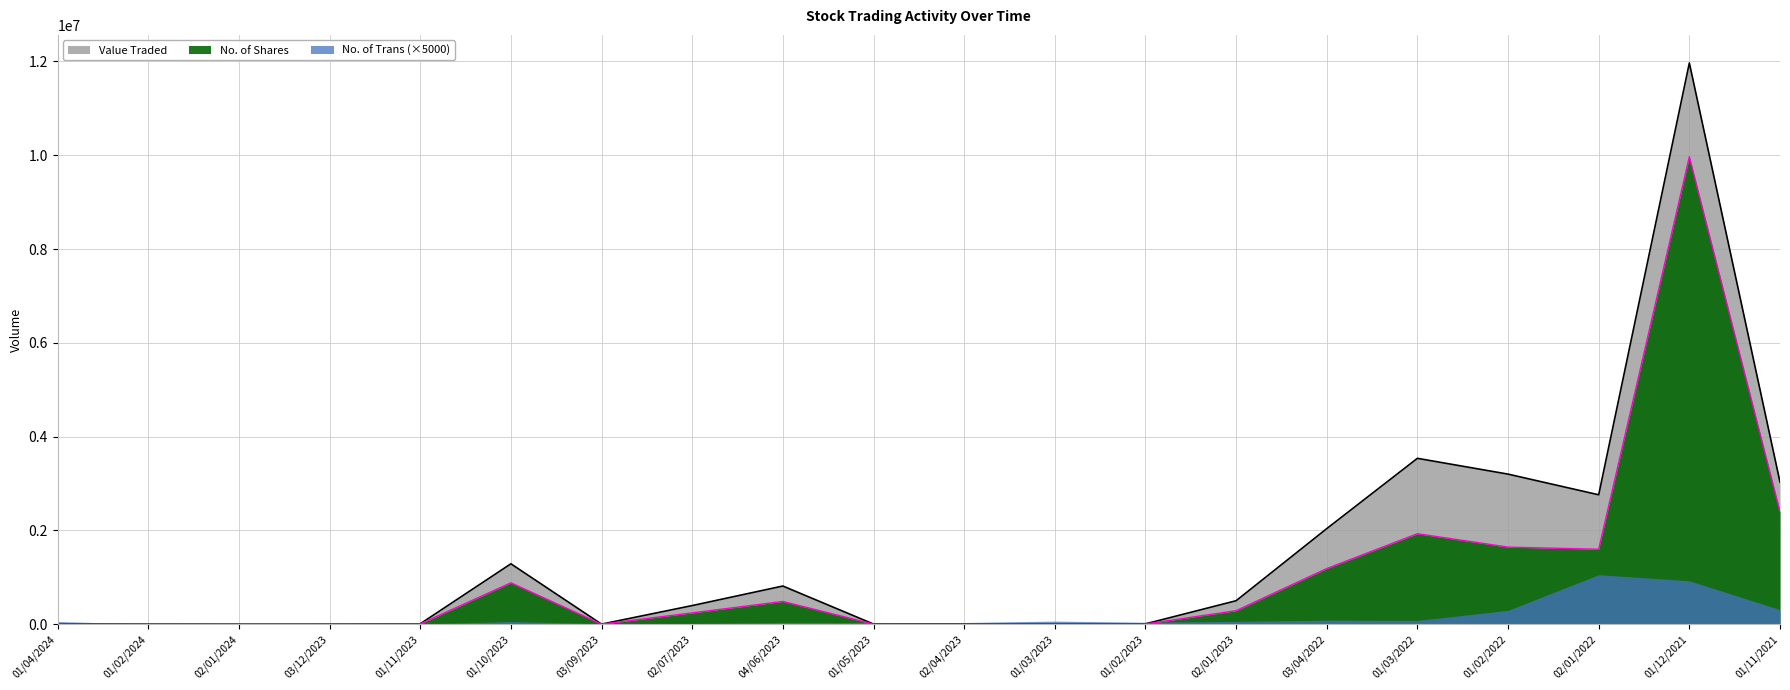

True or false: Value Traded and No. of Shares intersect in this chart.

False